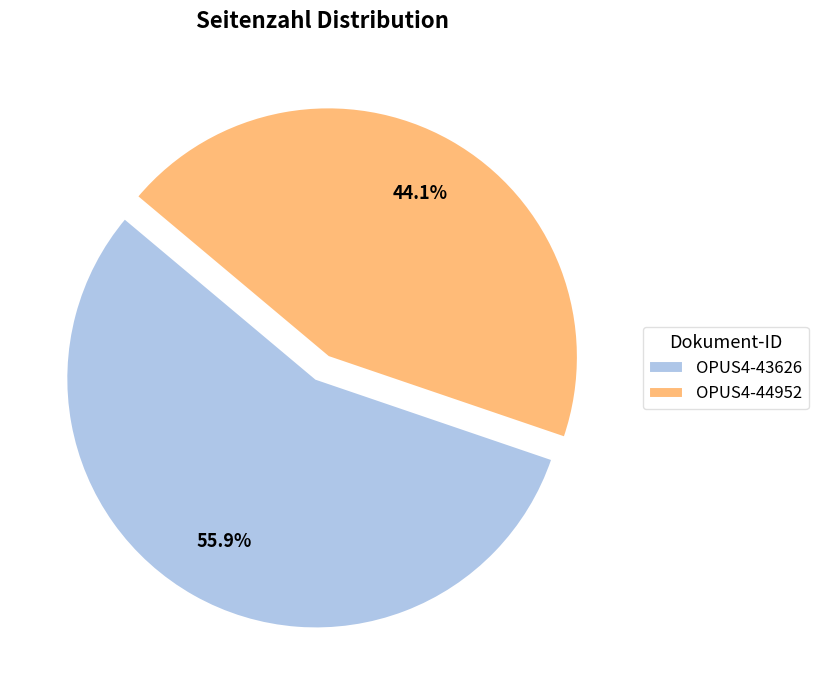

The OPUS4-43626 slice represents 44% of the pie. True or false?

False